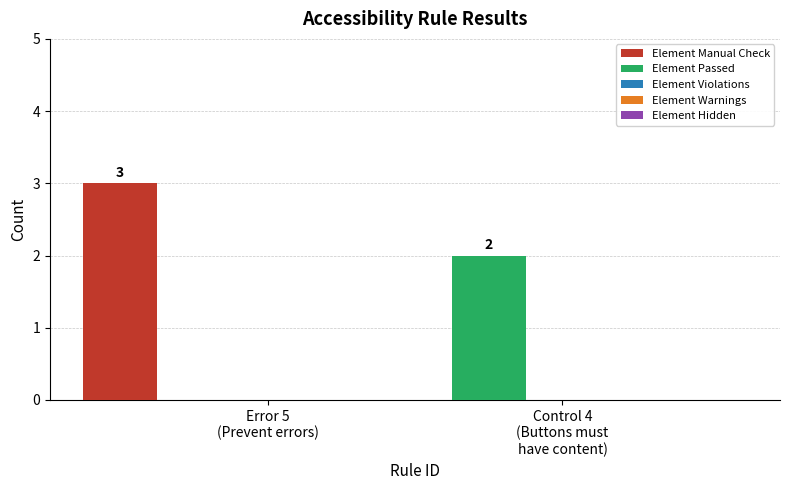

What is the greatest value displayed?

3